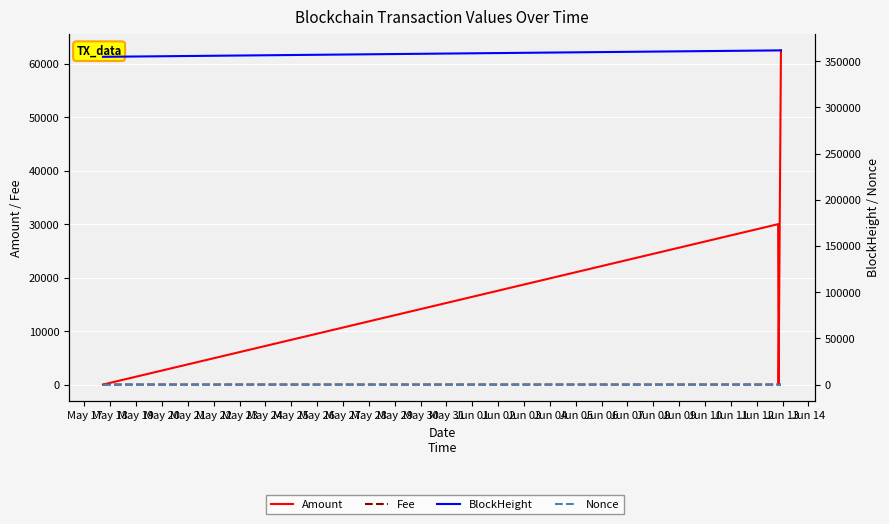

How many values in Nonce are above zero?

3